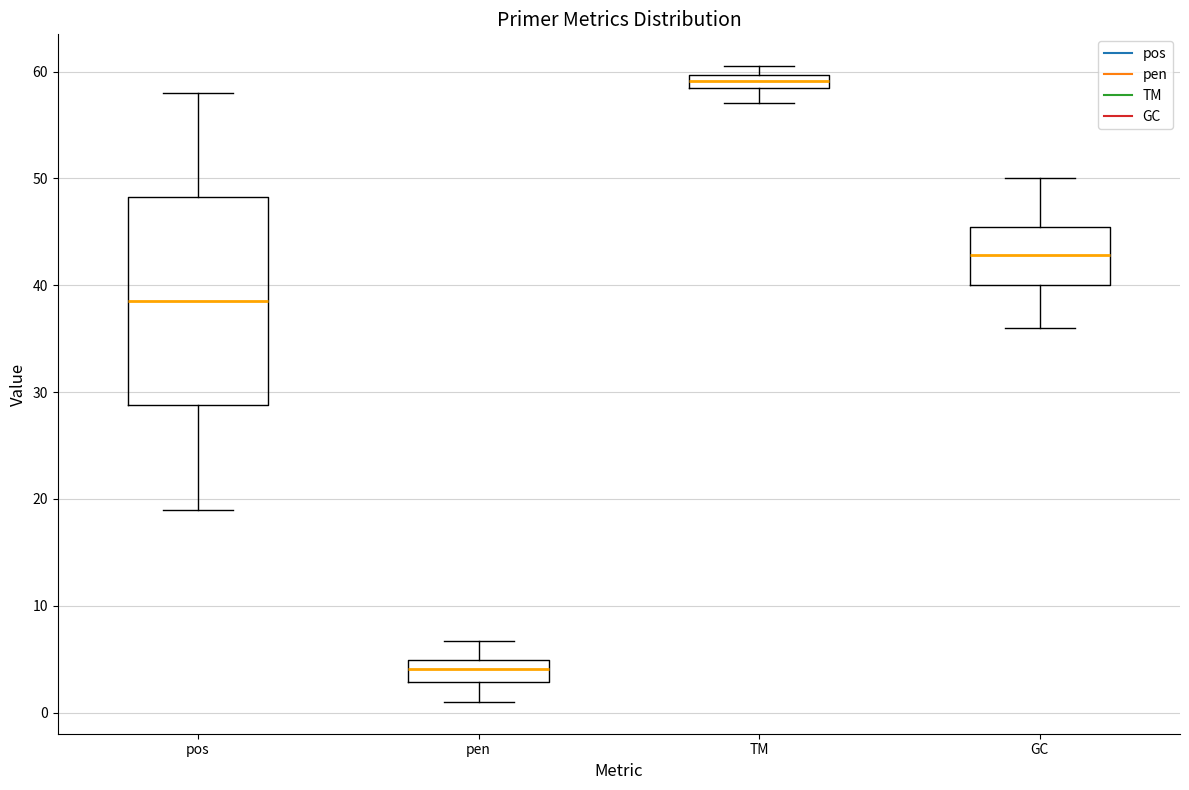

Where is the lower edge of the box for pos on the y-axis? The values are not printed on the chart, so give them approximately, as read against the axis.

29